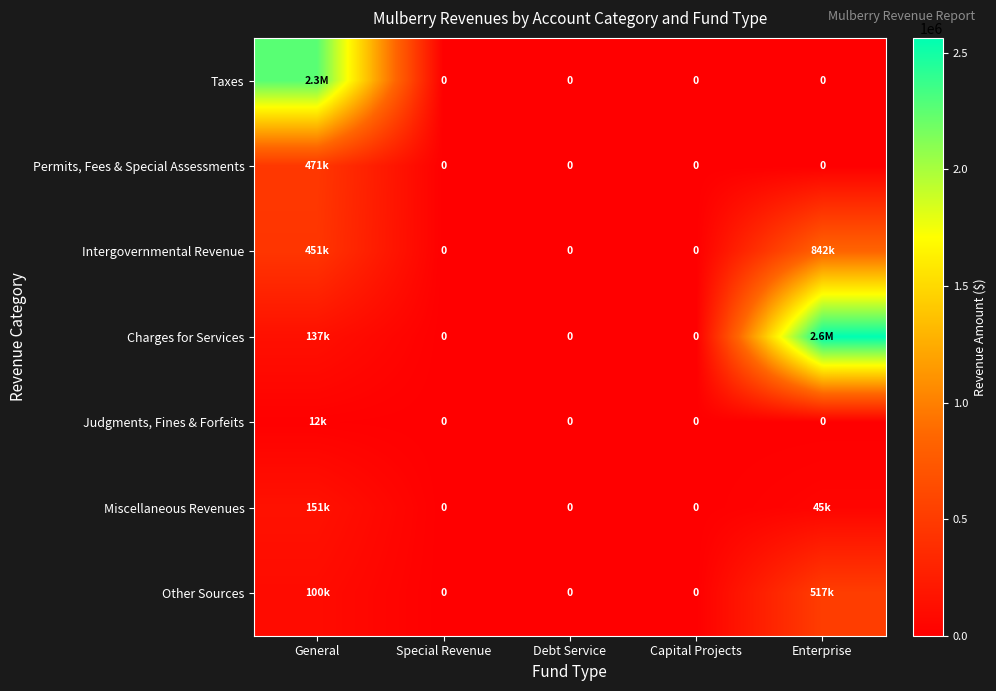

Is the value of Judgments, Fines & Forfeits at Debt Service greater than the value of Permits, Fees & Special Assessments at Enterprise?

No